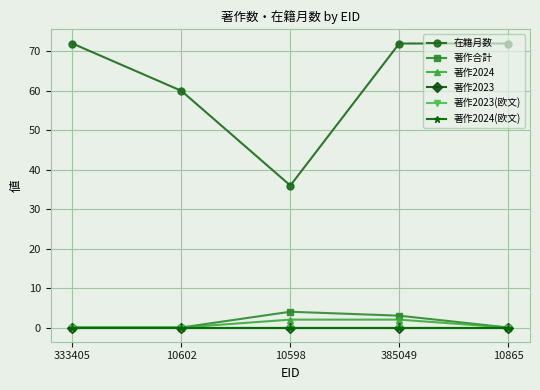

Is it true that 在籍月数 equals 36 at 10598?

True